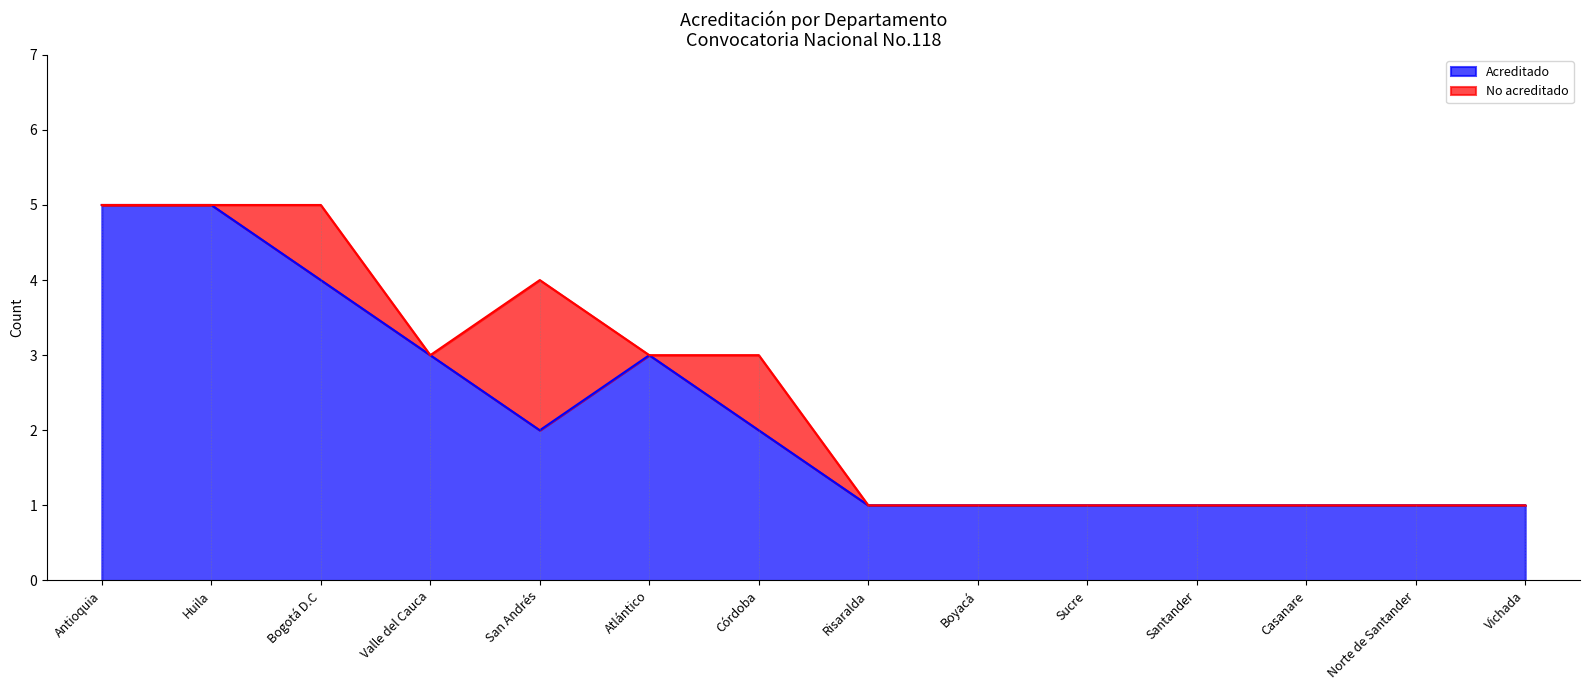

Which series has the largest range (max minus min)?

Acreditado (line)